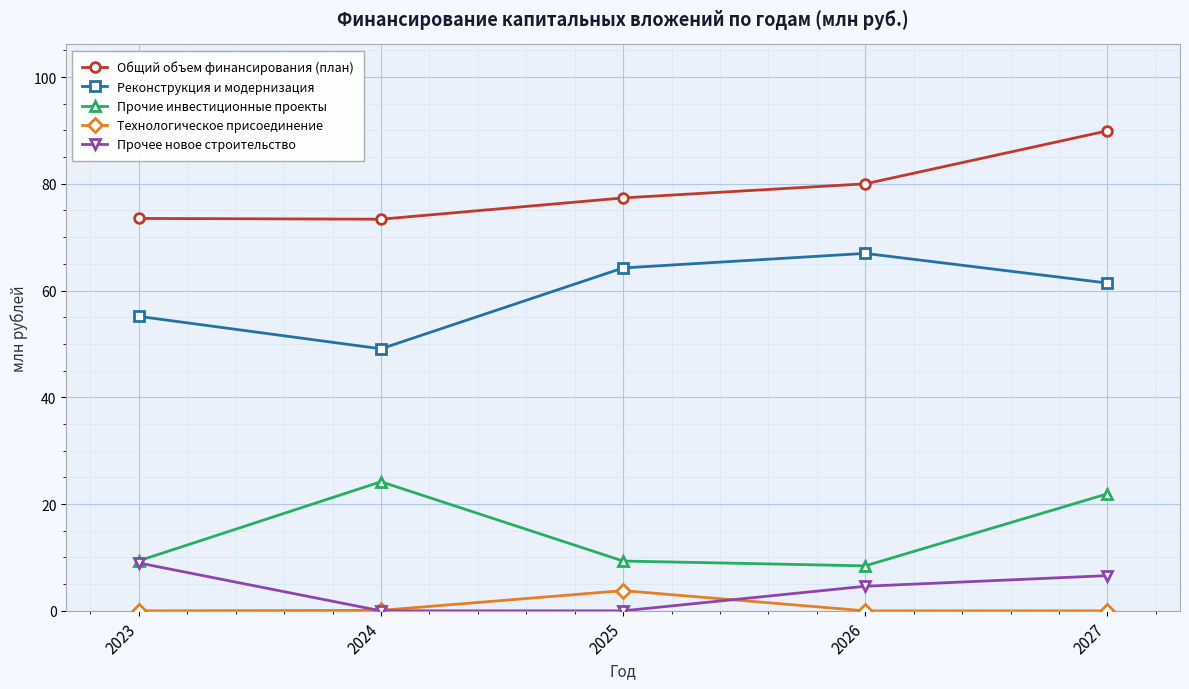

Rank the series by their maximum value, from lowest to highest.

Технологическое присоединение, Прочее новое строительство, Прочие инвестиционные проекты, Реконструкция и модернизация, Общий объем финансирования (план)